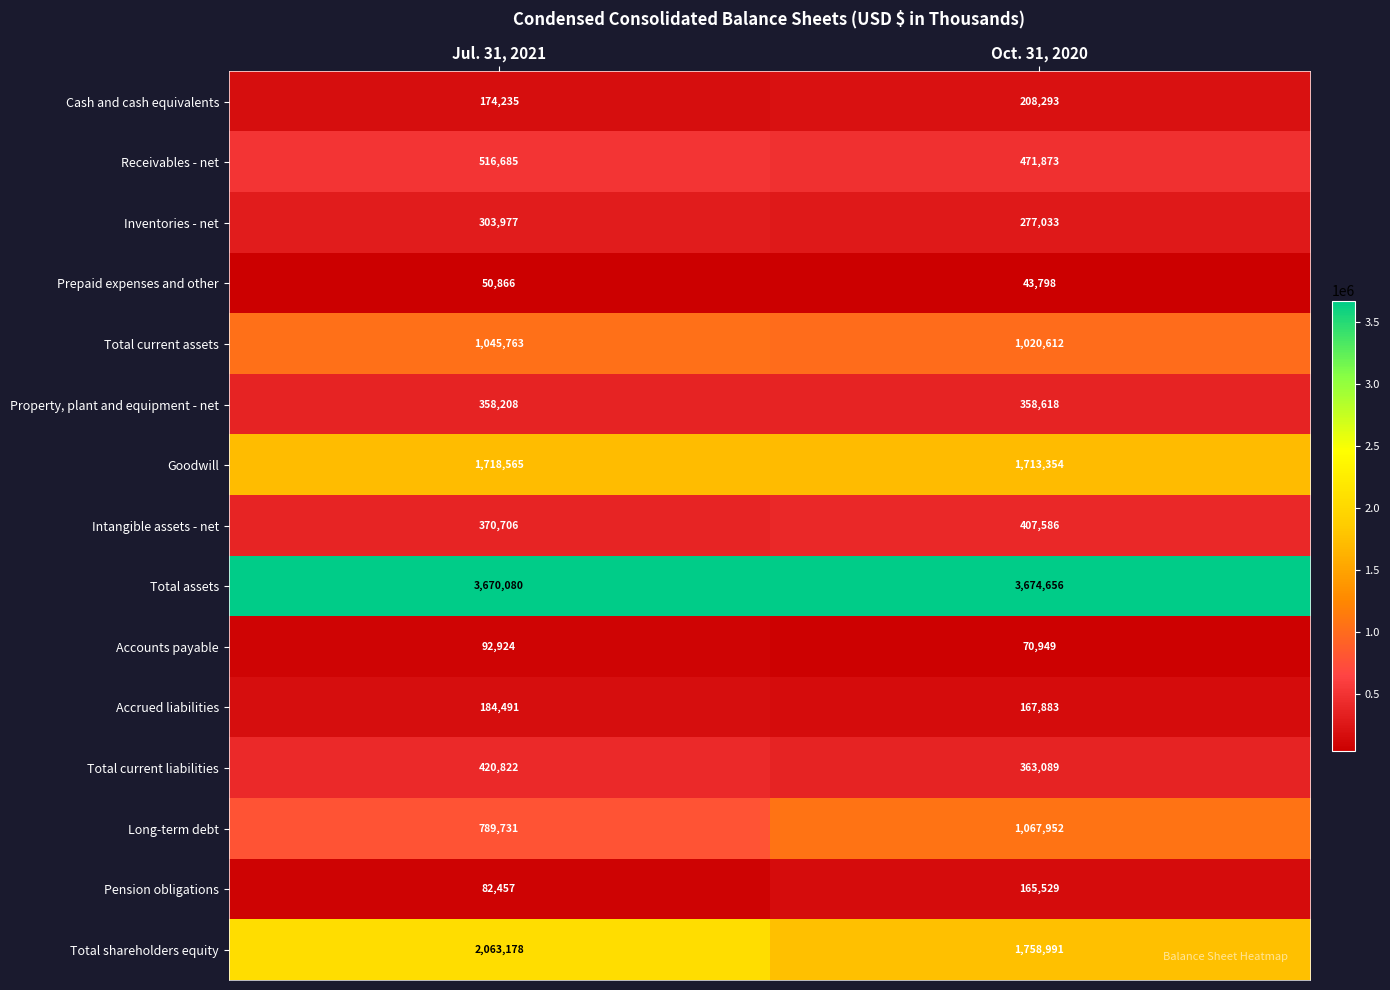

Which series has the largest range (max minus min)?

Total shareholders equity